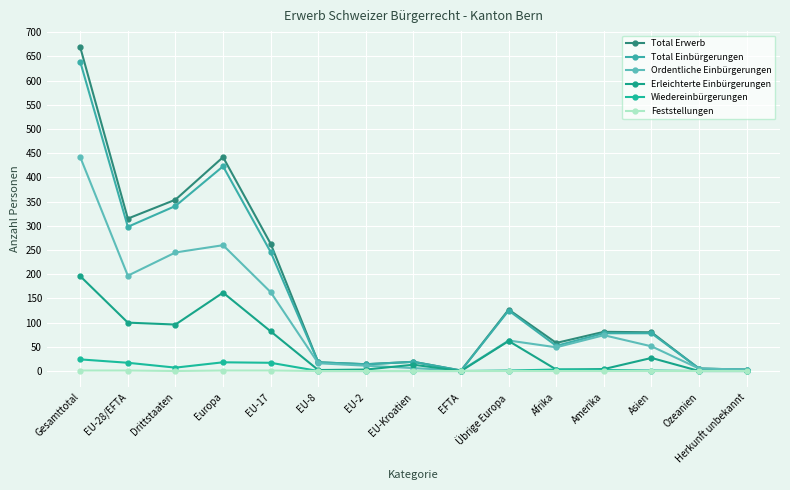

What are all the series names shown in the legend?

Total Erwerb, Total Einbürgerungen, Ordentliche Einbürgerungen, Erleichterte Einbürgerungen, Wiedereinbürgerungen, Feststellungen